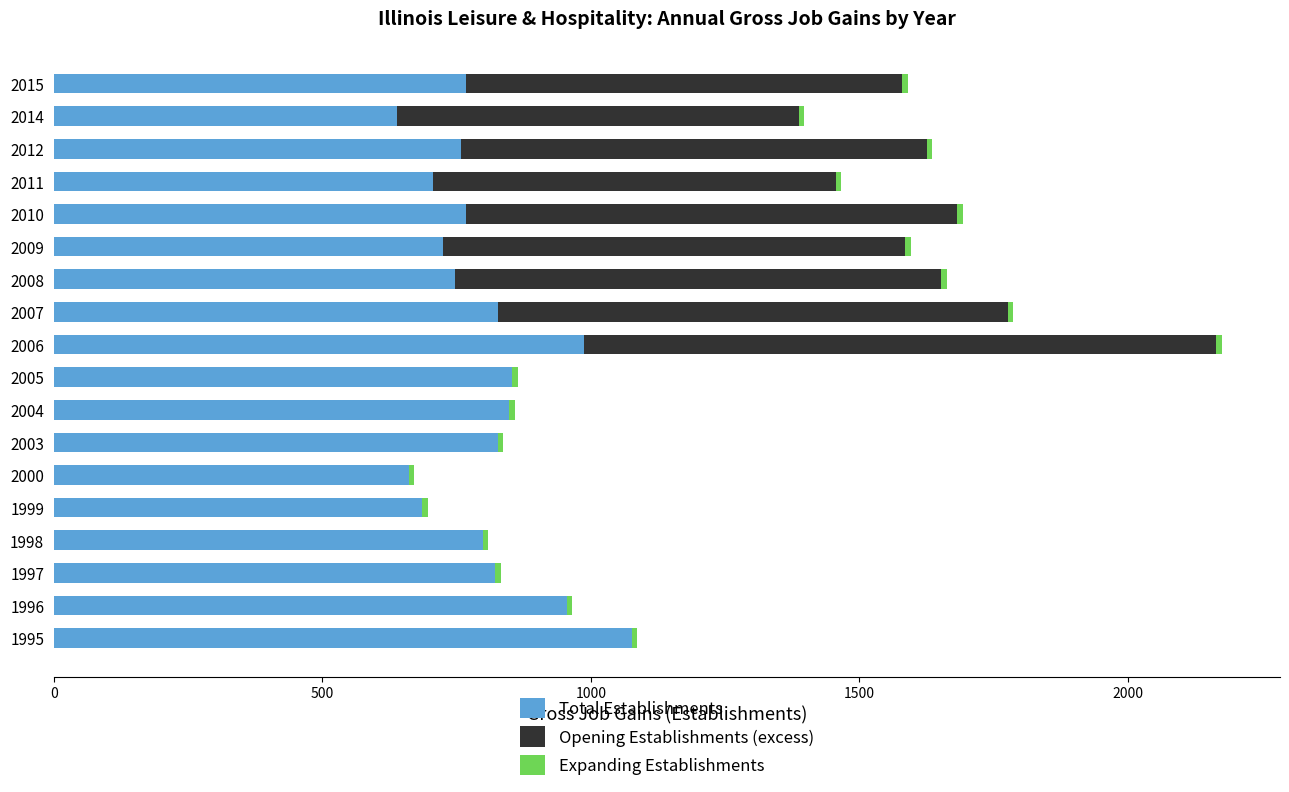

What is the sum of all Total Establishments values?

14456